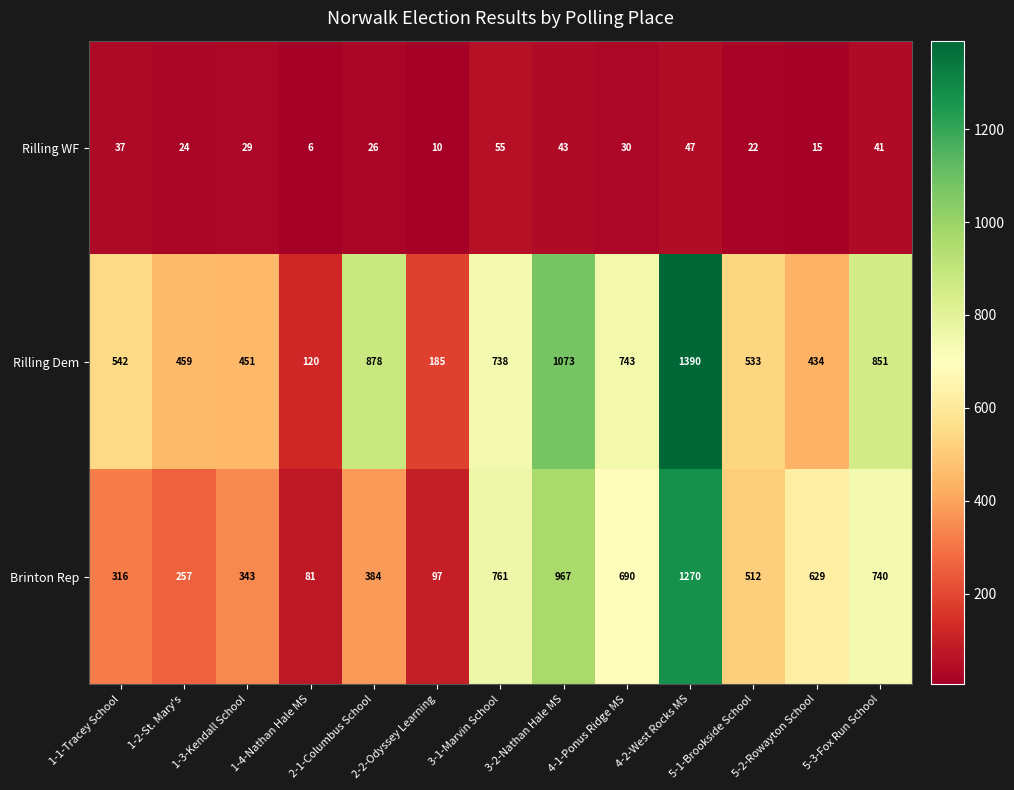

What is the spread (max minus min) of values at 3-2-Nathan Hale MS?

1030